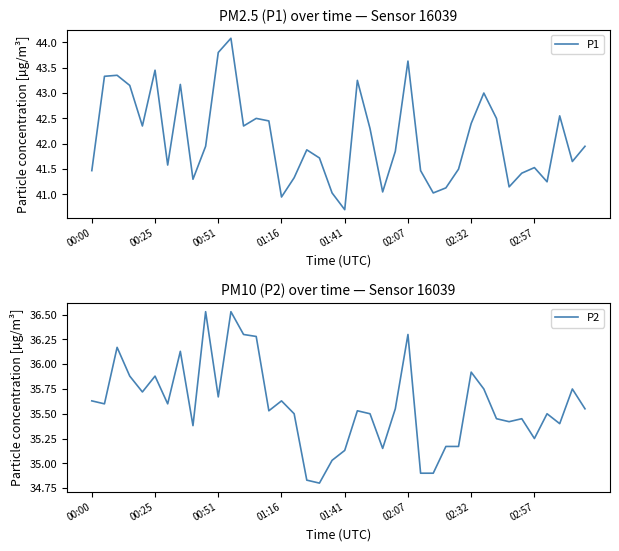

At how many categories does at least one series exceed 43?

9